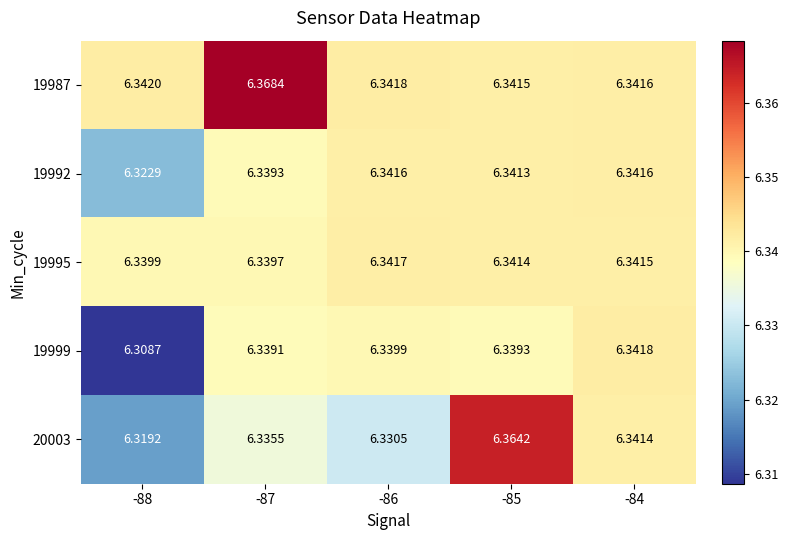

Between -86 and -85, which series saw the biggest shift?

20003